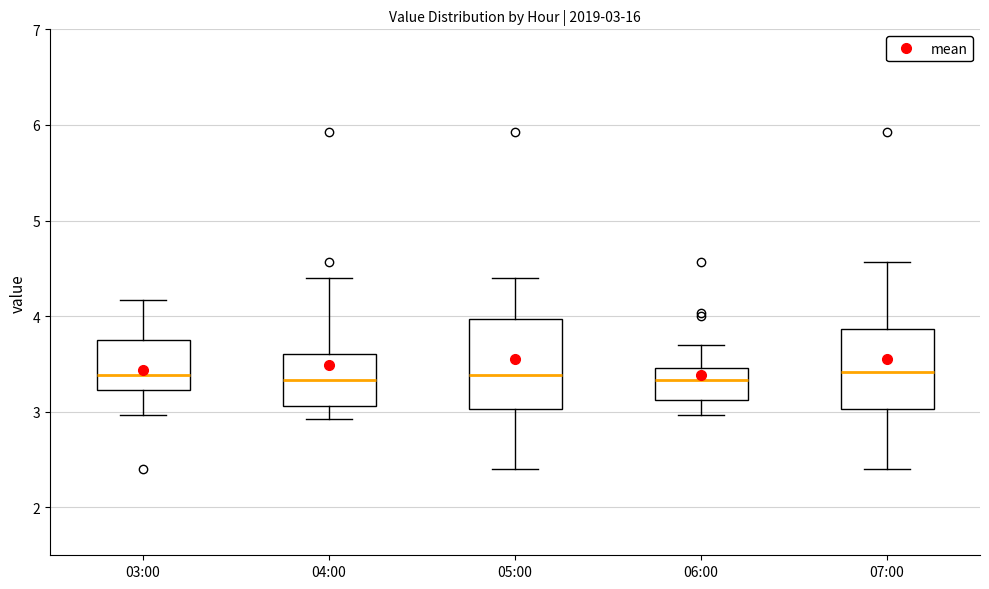

Comparing the boxes themselves (not the whiskers), which one is the tallest?

05:00